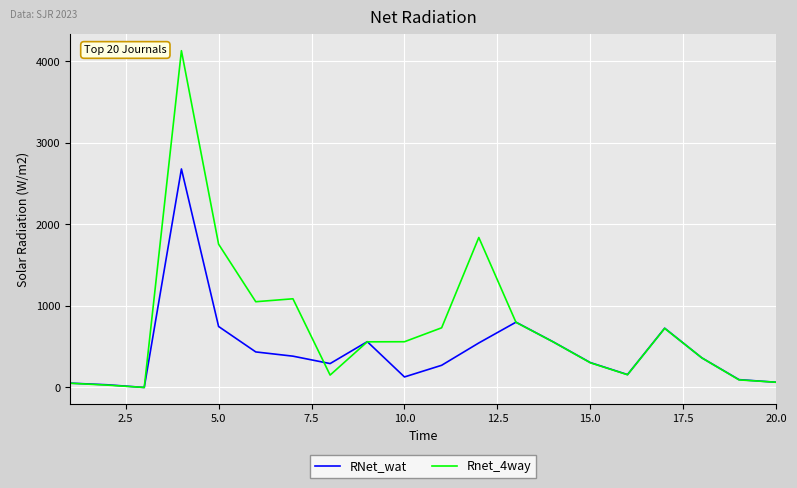

Which series has the largest range (max minus min)?

Rnet_4way